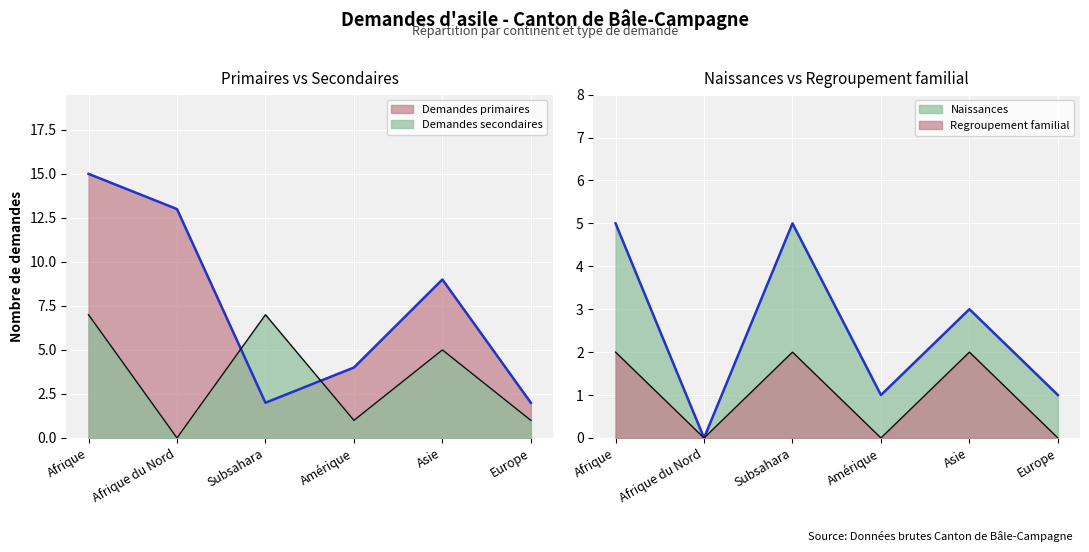

True or false: Regroupement familial and Naissances cross at least once.

False